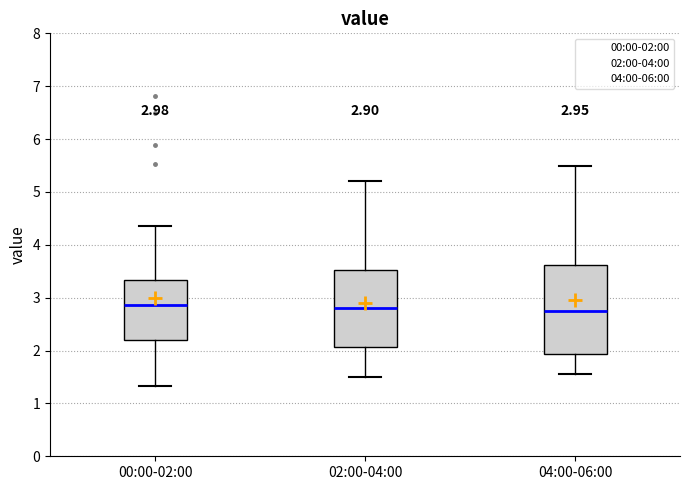

Which box is the tallest, from its lower edge to its upper edge?

04:00-06:00